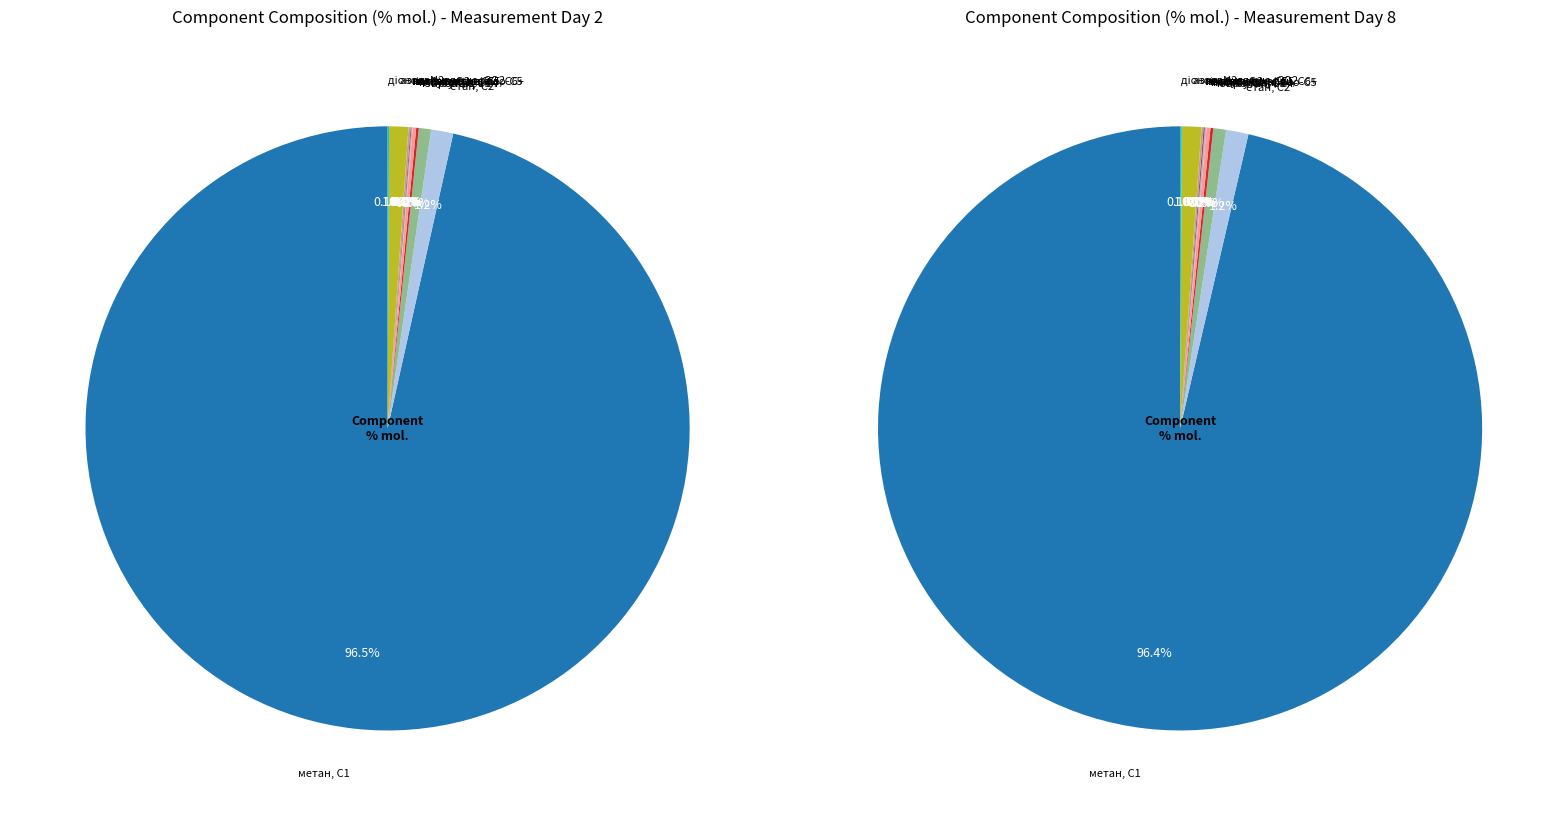

What is the majority slice?

метан, С1